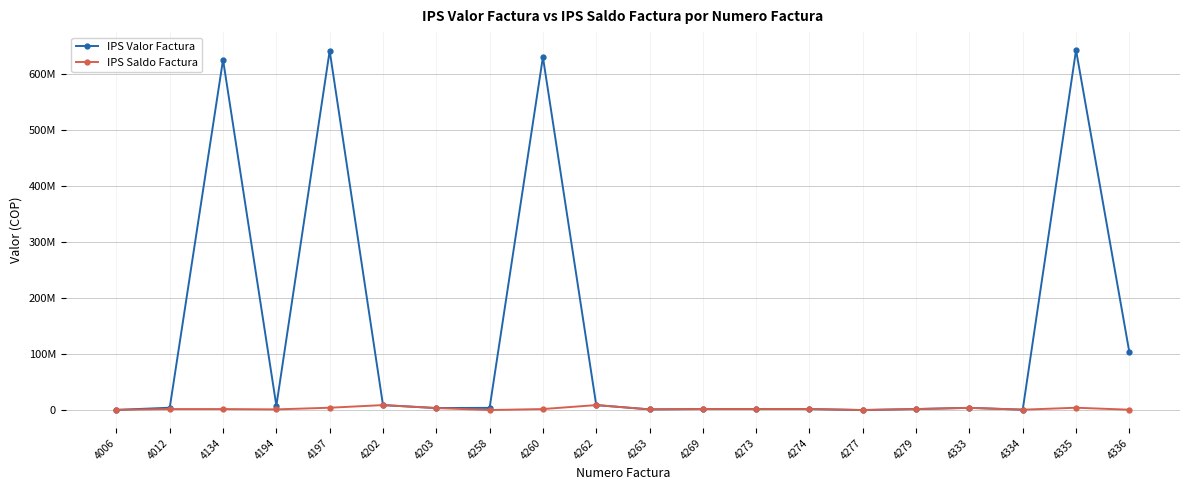

What is the sum of the IPS Valor Factura values at 4277 and 4012?

4149000